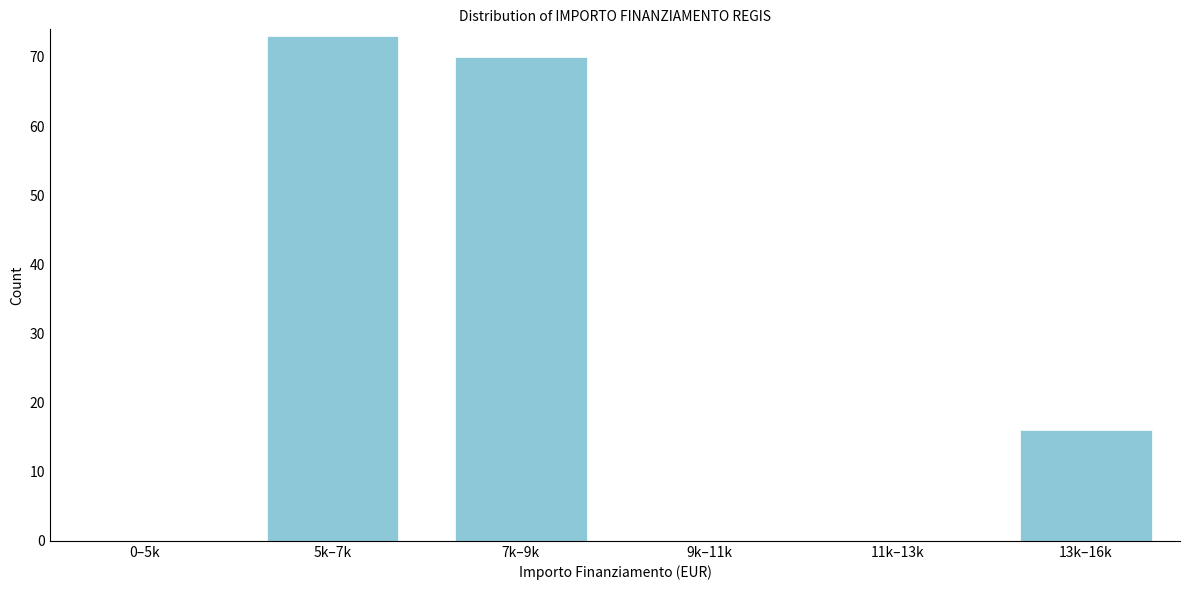

Reading left to right, list all the values displayed in this chart.

0–5k=0	5k–7k=73	7k–9k=70	9k–11k=0	11k–13k=0	13k–16k=16